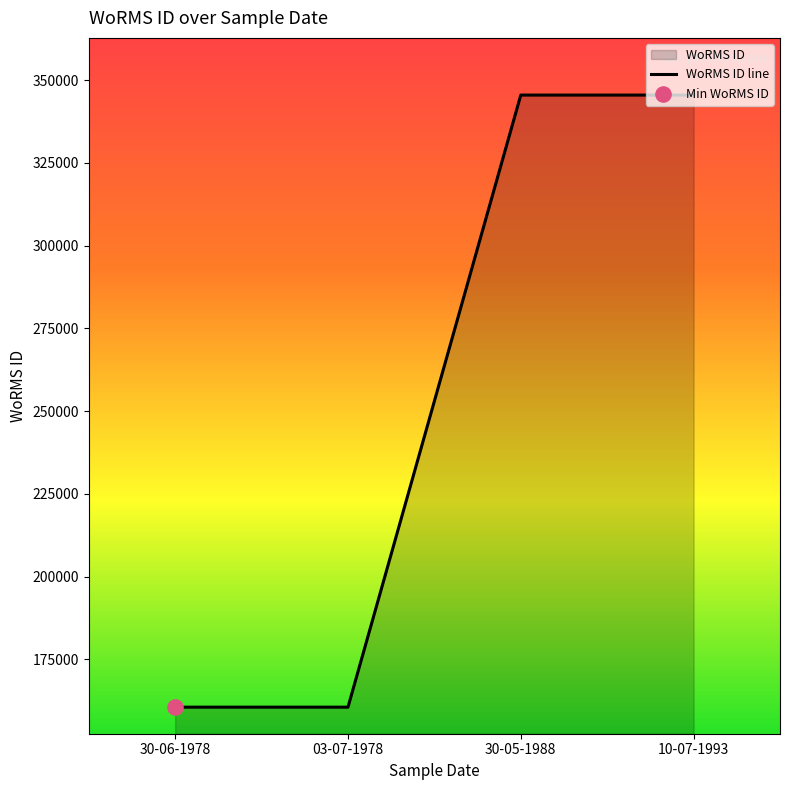

Approximately how many times larger is the value at 03-07-1978 compared to 30-06-1978?

1.0